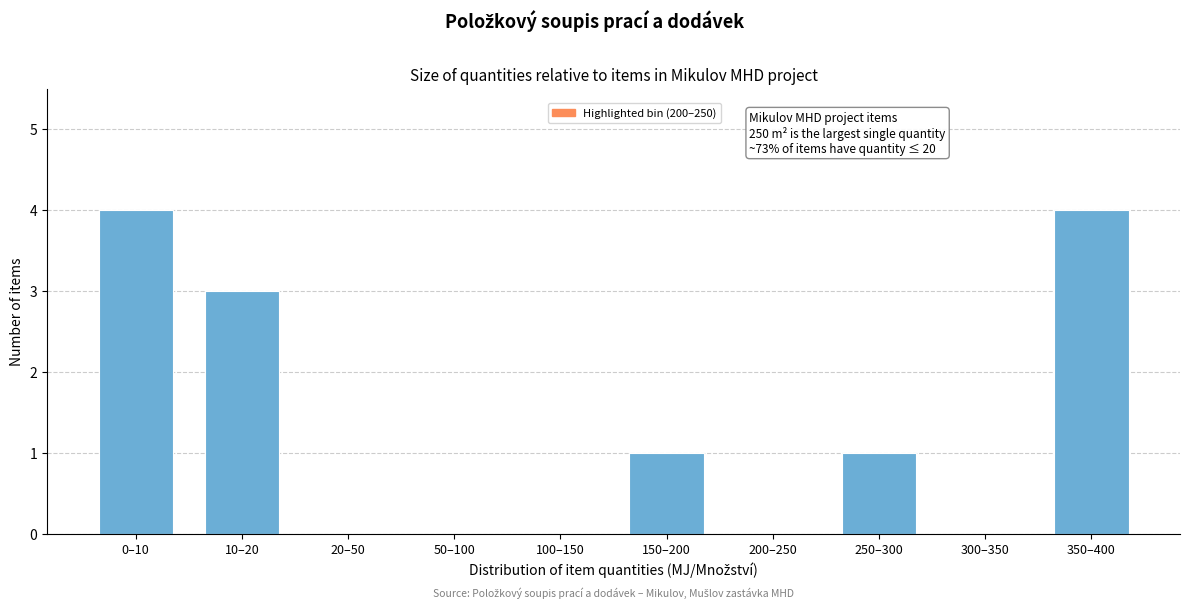

Reading left to right, list all the values displayed in this chart.

0–10=4	10–20=3	20–50=0	50–100=0	100–150=0	150–200=1	200–250=0	250–300=1	300–350=0	350–400=4